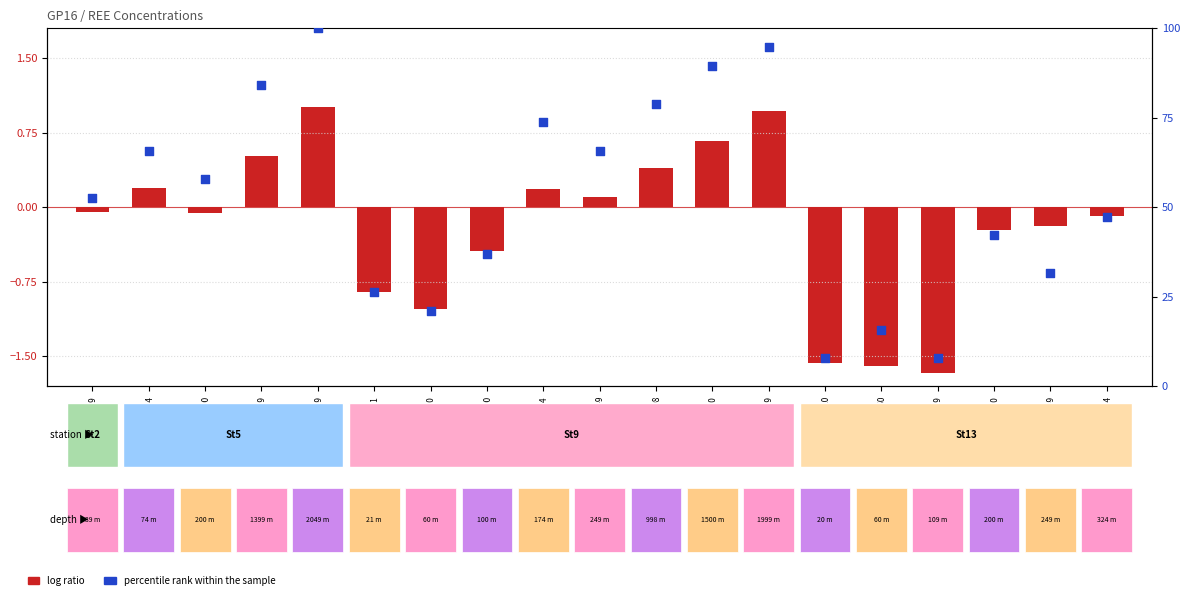

Which has a higher value, St13_d20 or St13_d324?

St13_d324